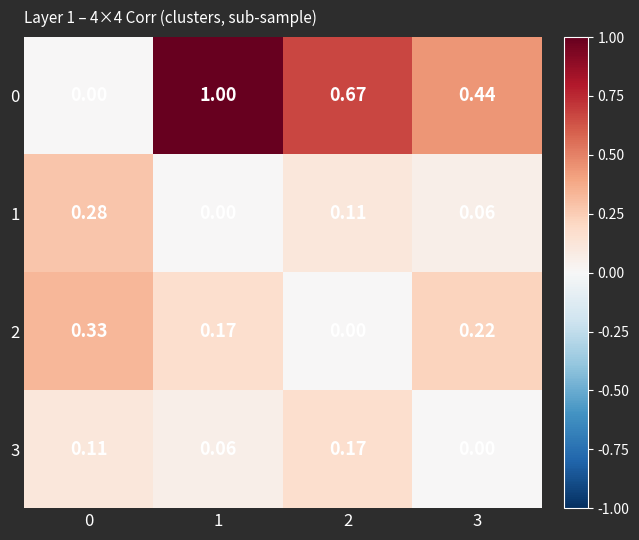

How many data points does each series have?

4